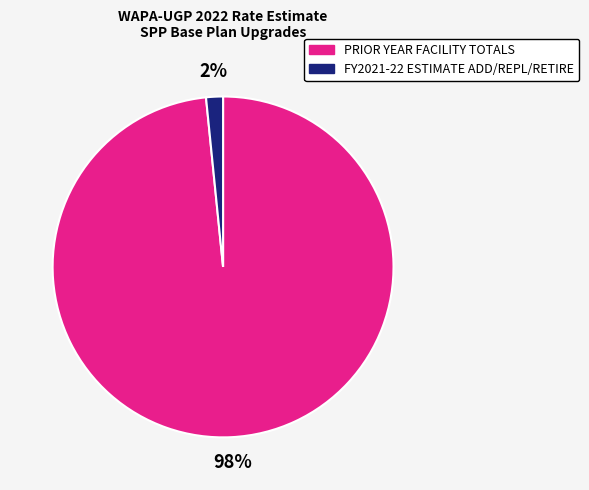

What is the smallest slice in the pie chart?

FY2021-22 ESTIMATE ADD/REPL/RETIRE